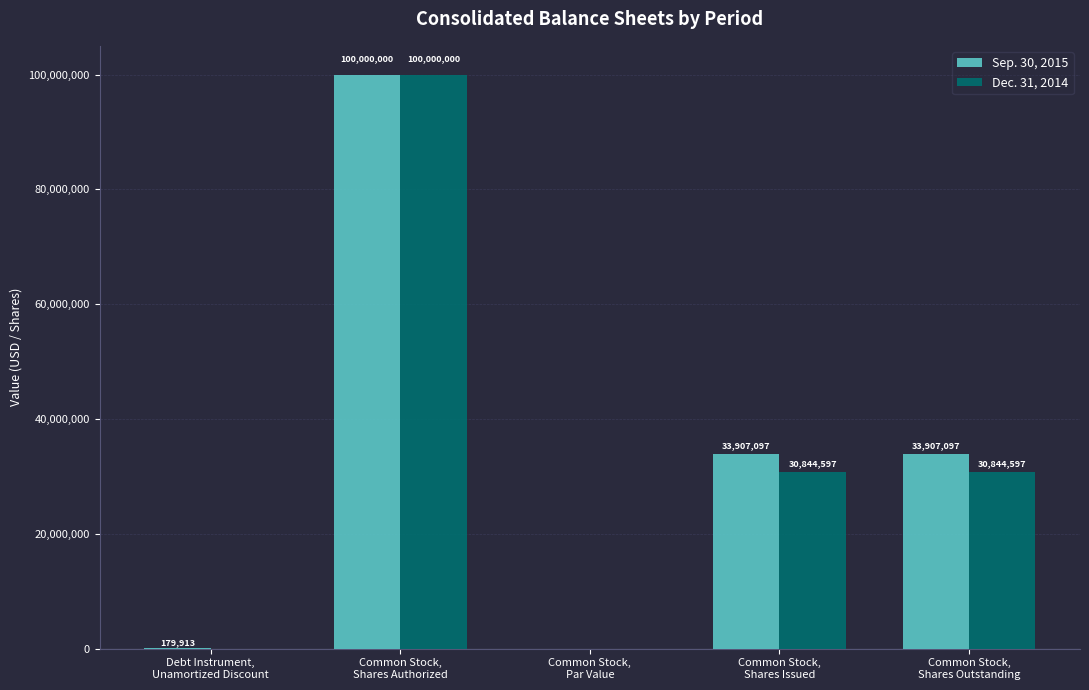

What is the maximum value shown in the chart?

100000000.0